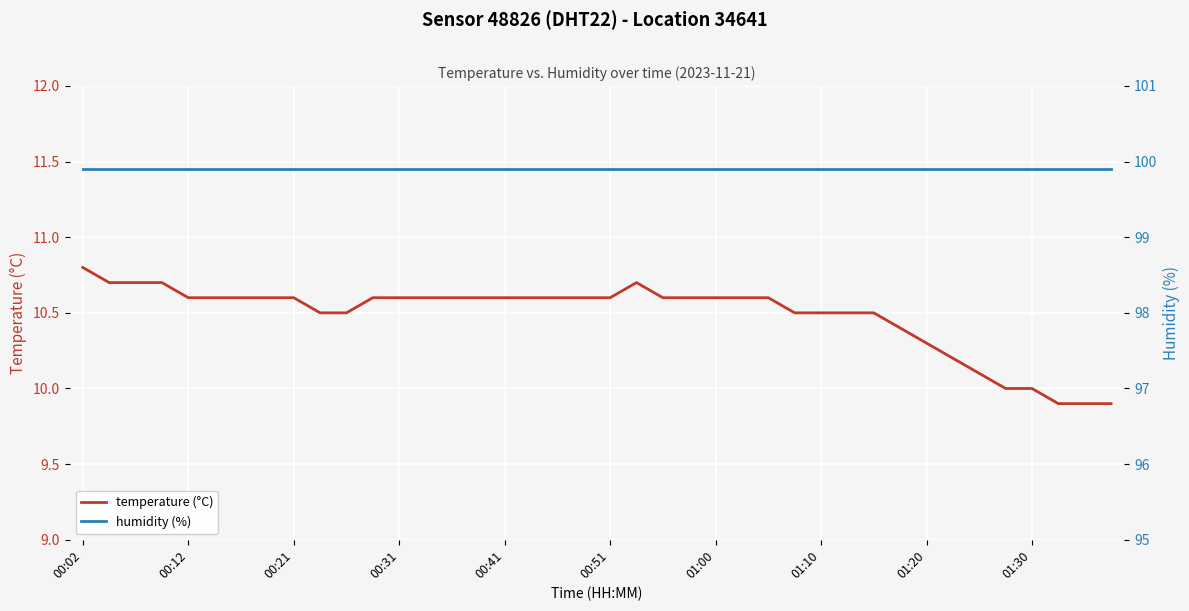

Is it true that temperature (°C) equals 10.3 at 01:20?

True